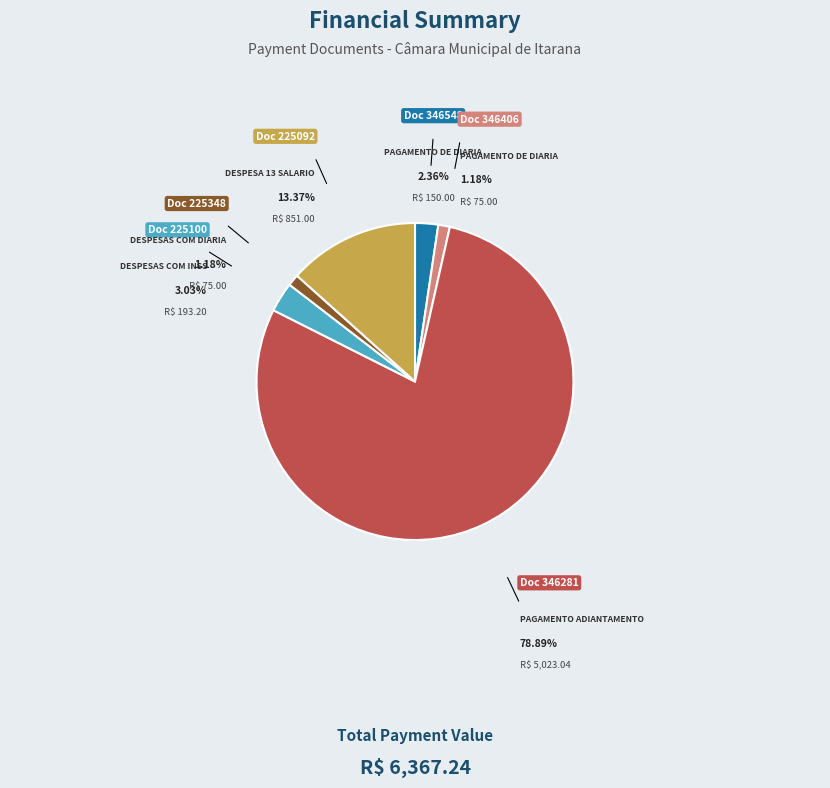

Is there a majority slice in this chart?

Yes